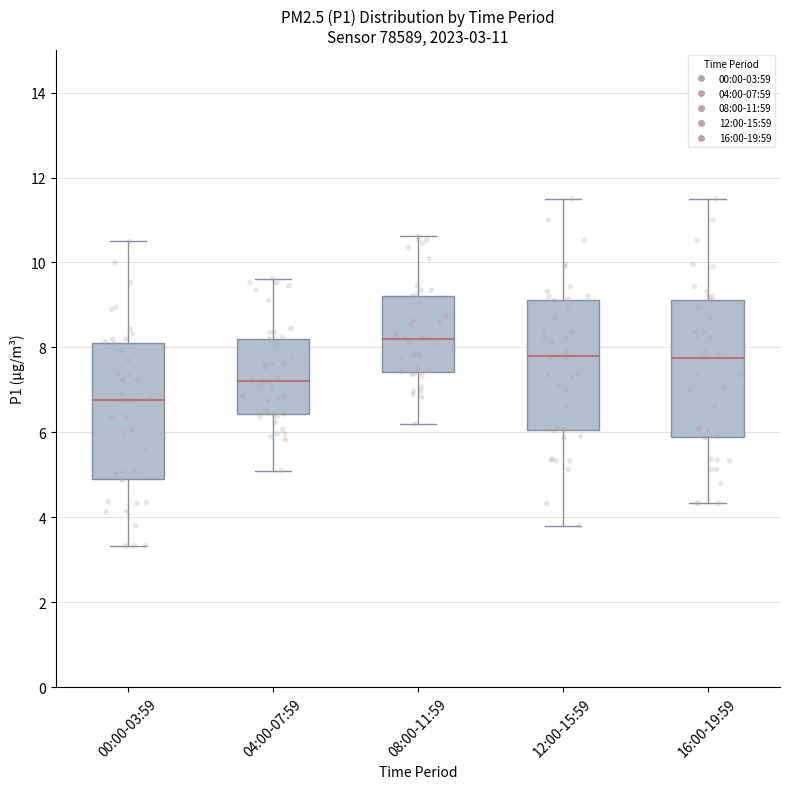

Which box has the highest median line?

08:00-11:59